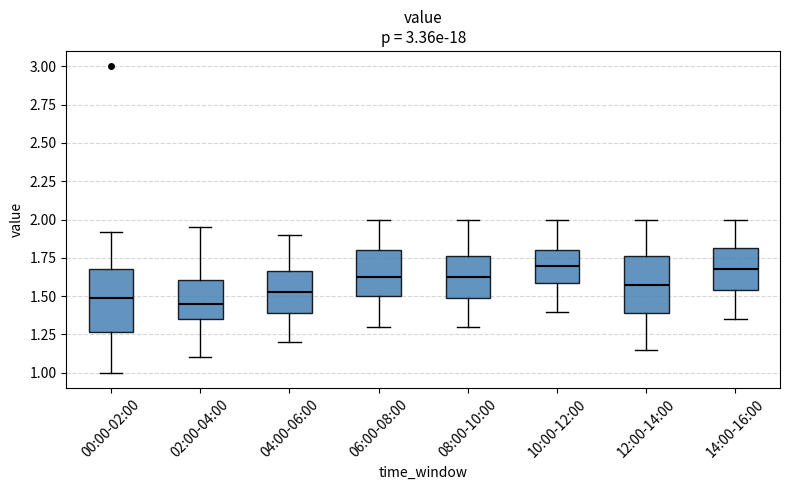

Where does the upper whisker of the box for 12:00-14:00 end on the y-axis? The values are not printed on the chart, so give them approximately, as read against the axis.

2.00